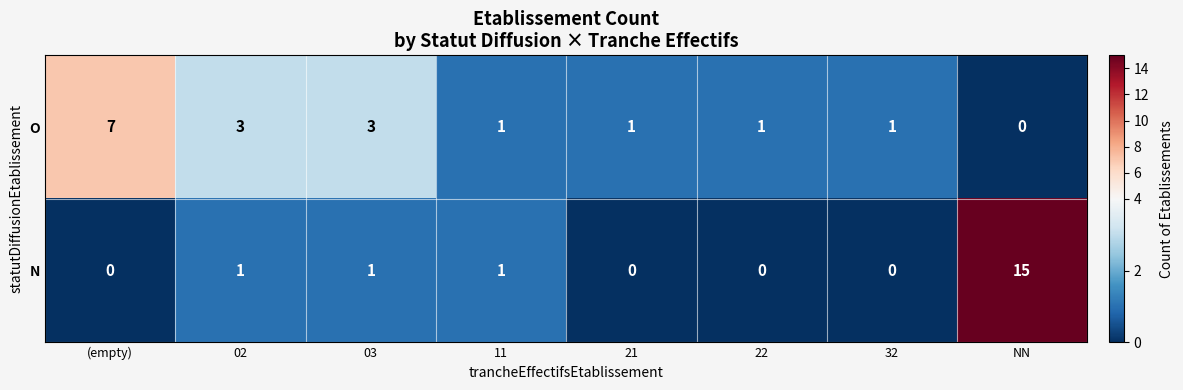

Which series has the widest spread of values?

N